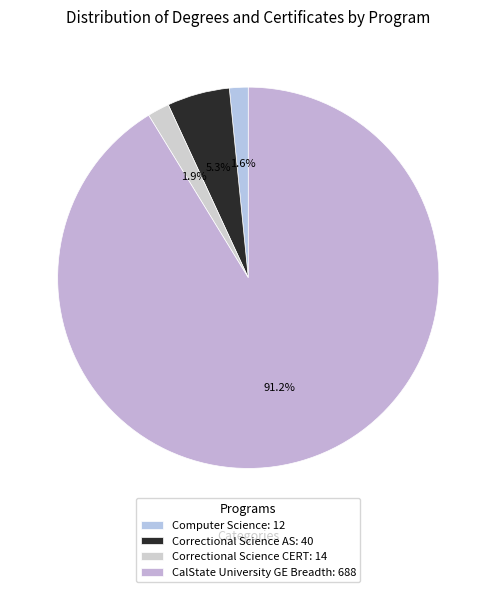

How many segments does this pie chart have?

4